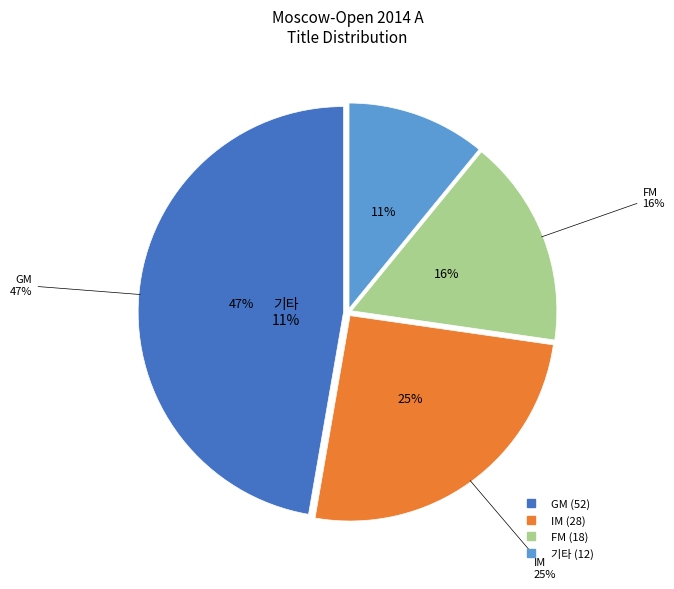

To the nearest percent, what portion does Other represent?

11%